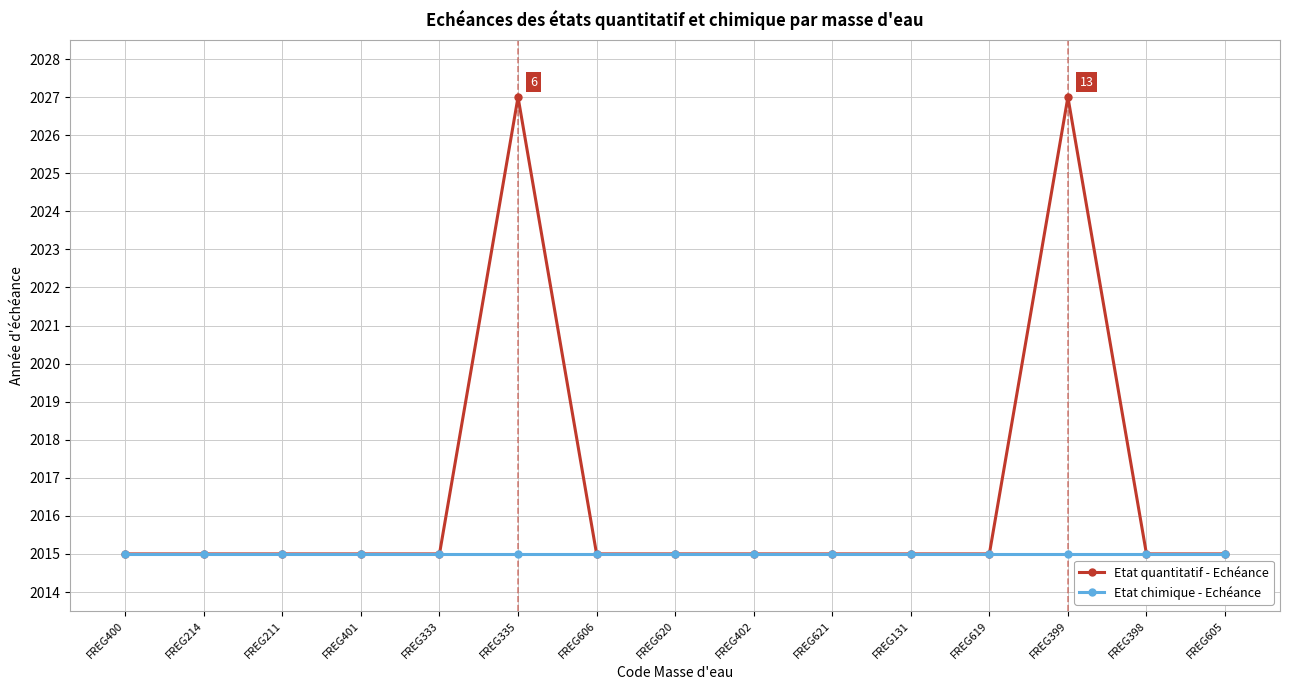

Does the chart display data point markers on the line(s)?

Yes